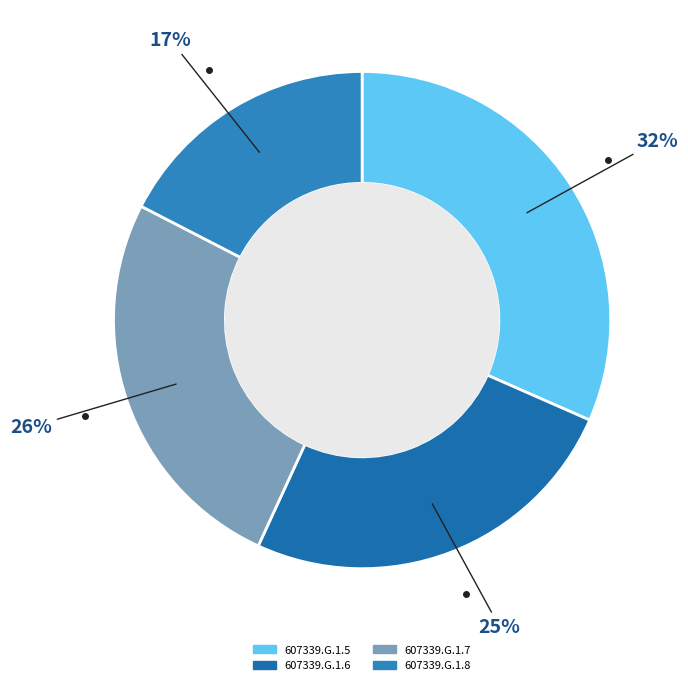

The 607339.G.1.6 slice represents 13% of the pie. True or false?

False